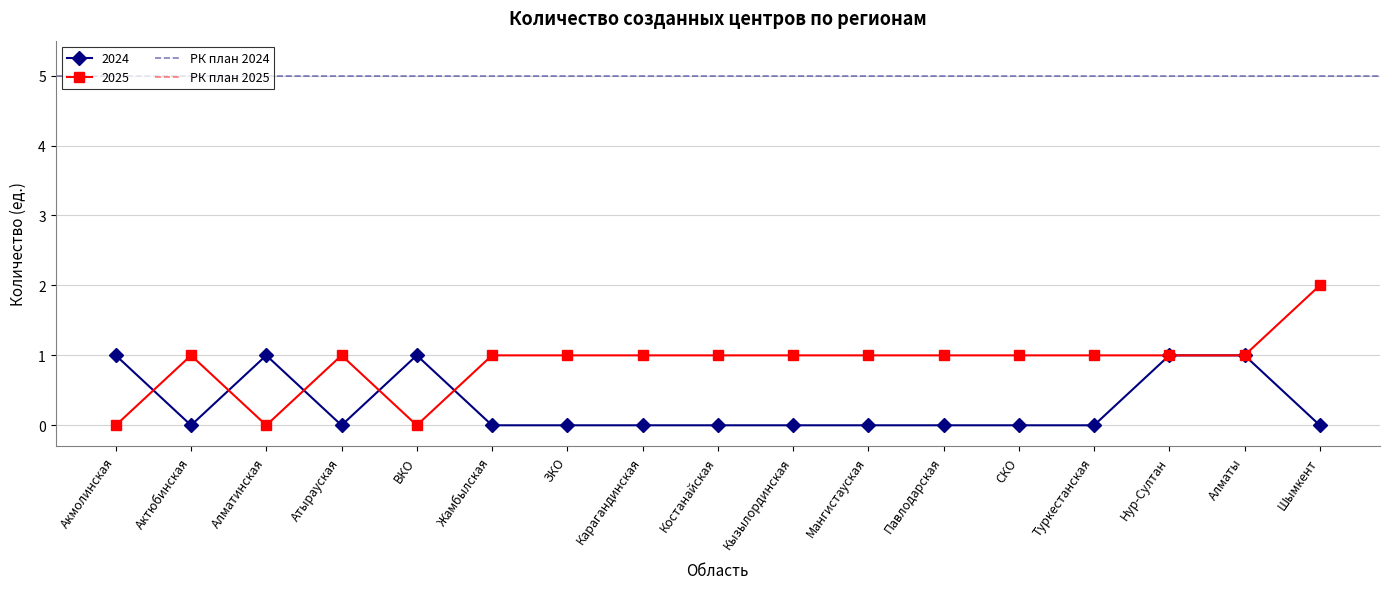

Between Акмолинская and Актюбинская, which series saw the biggest shift?

РК план 2024